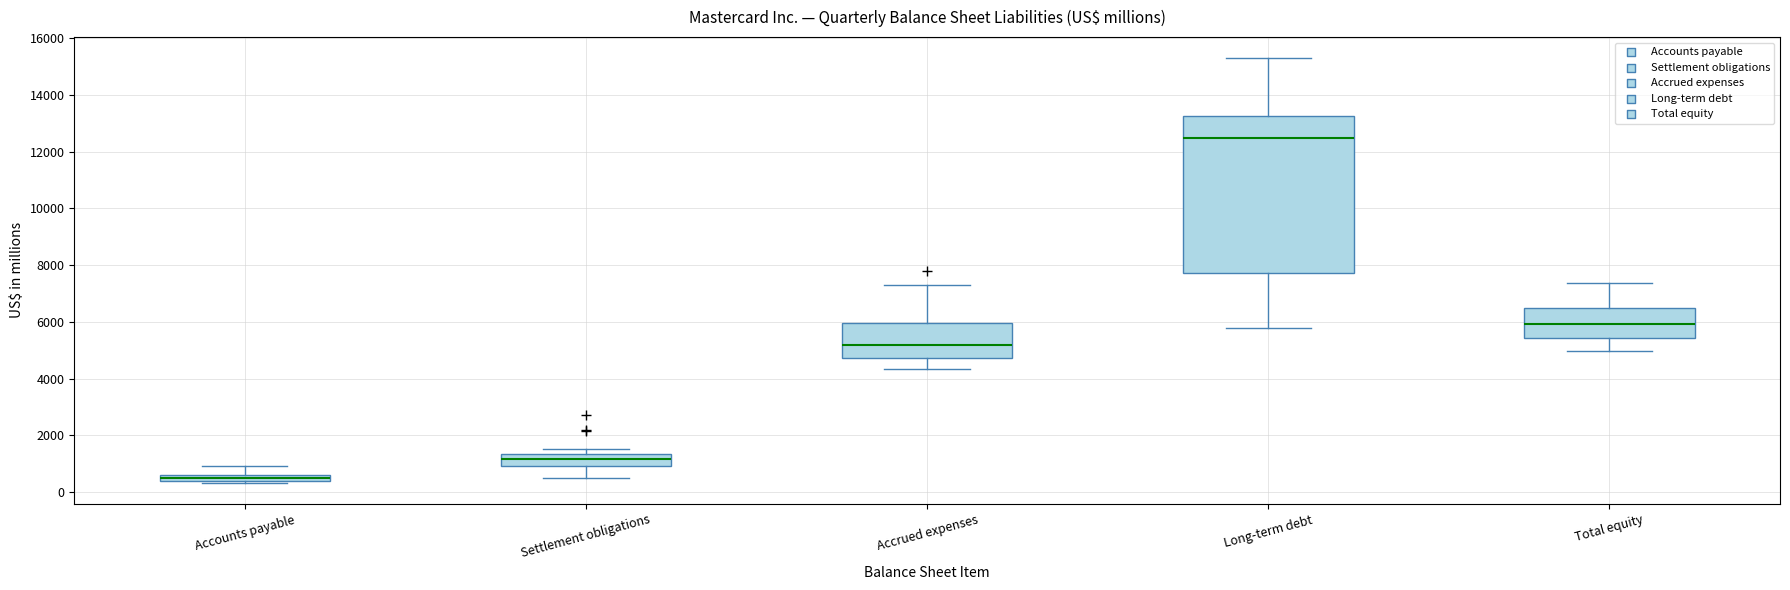

Where is the lower edge of the box for Accrued expenses on the y-axis? The values are not printed on the chart, so give them approximately, as read against the axis.

4800